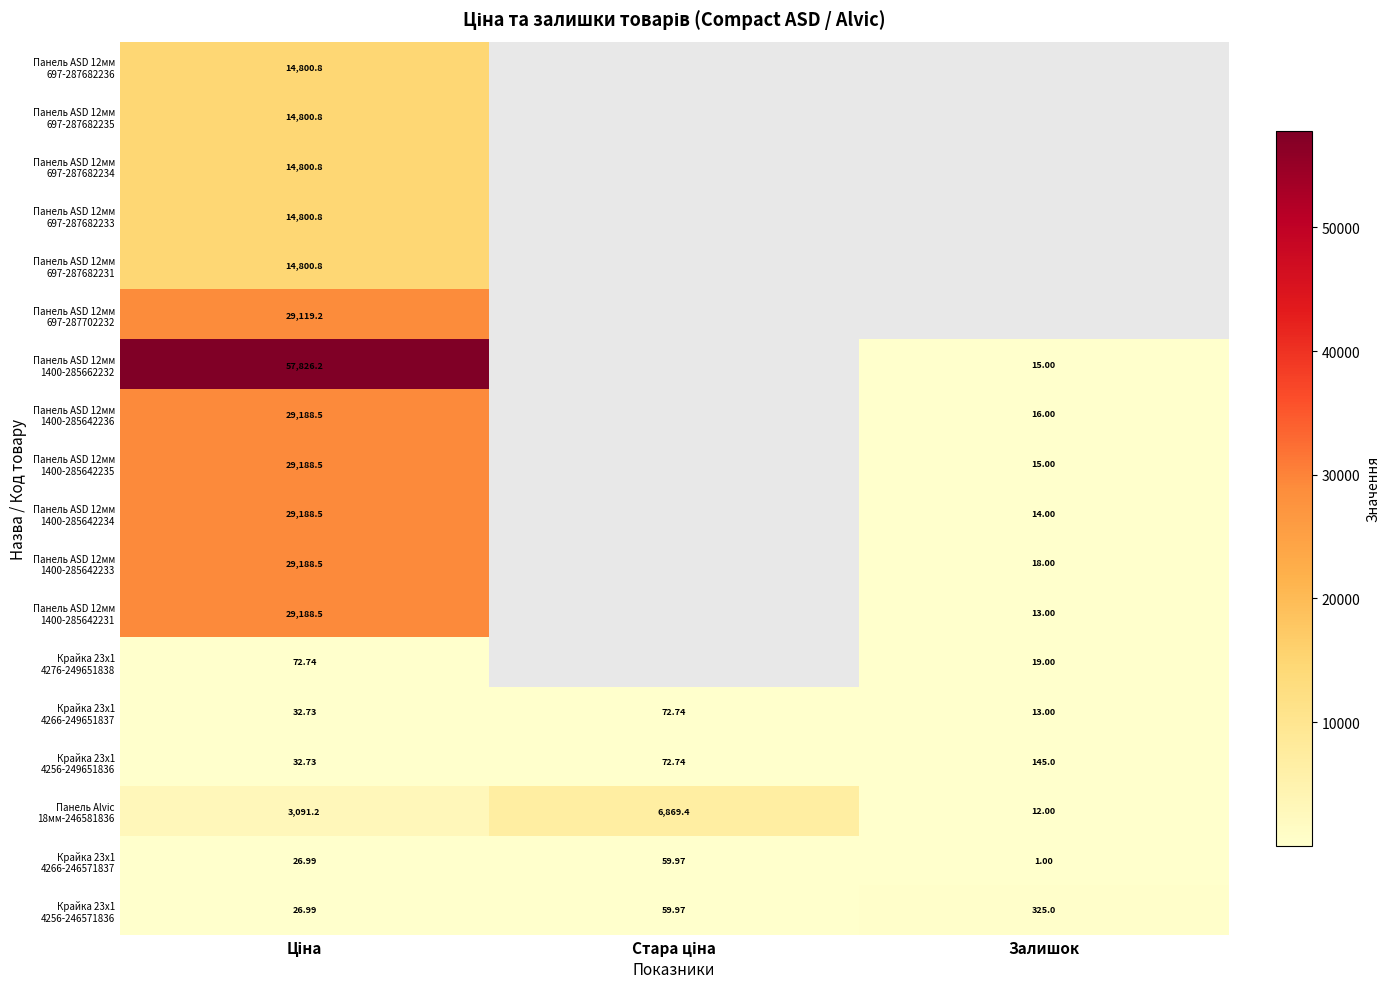

List the labels in order of Панель ASD 12мм 697-287682235 value, largest first.

Ціна, Стара ціна, Залишок